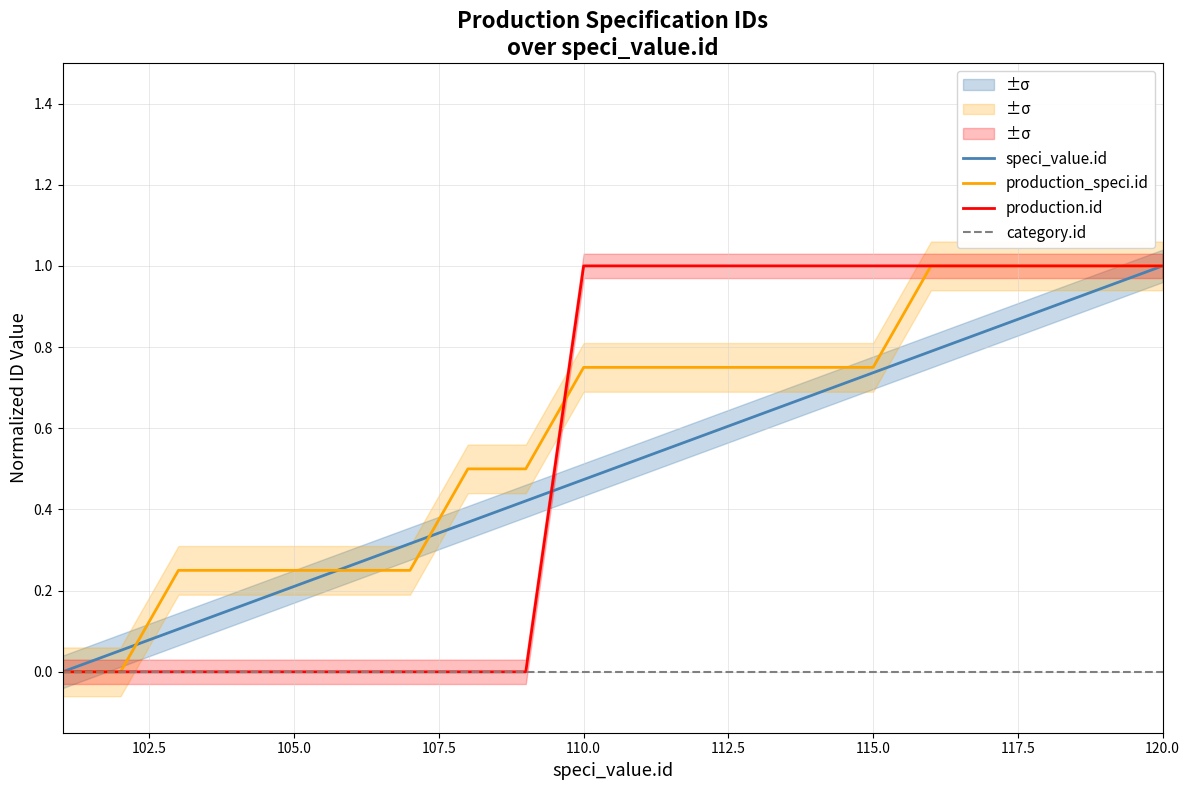

How many data points in speci_value.id are above 0?

19